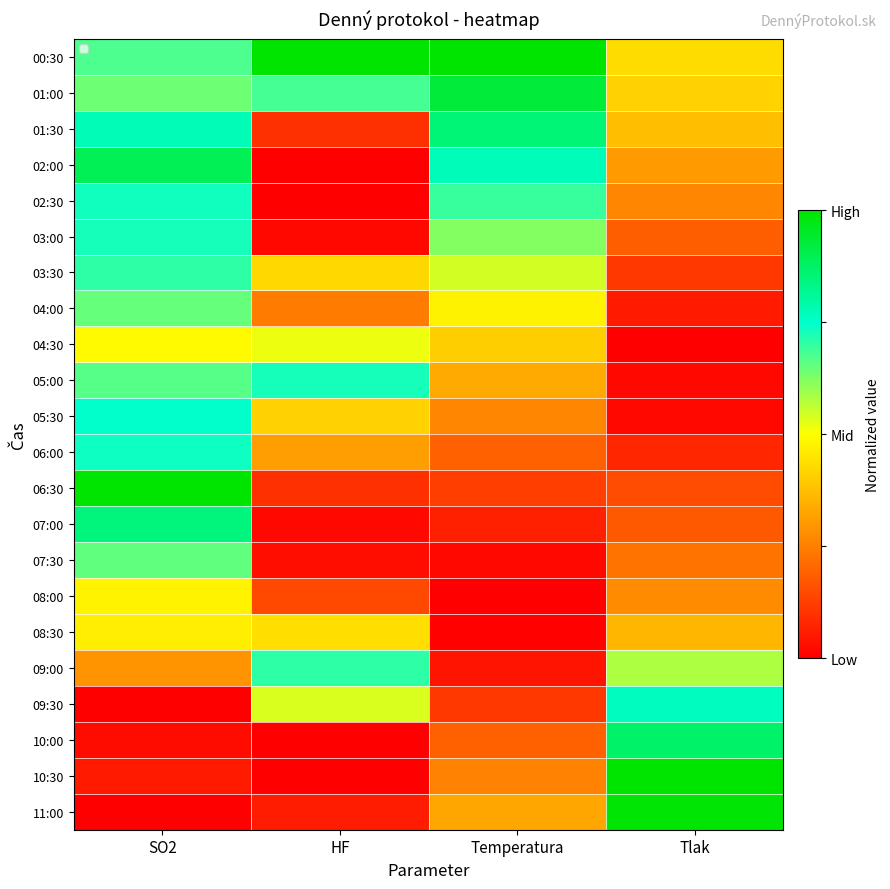

At which category is the sum across all series the highest?

SO2